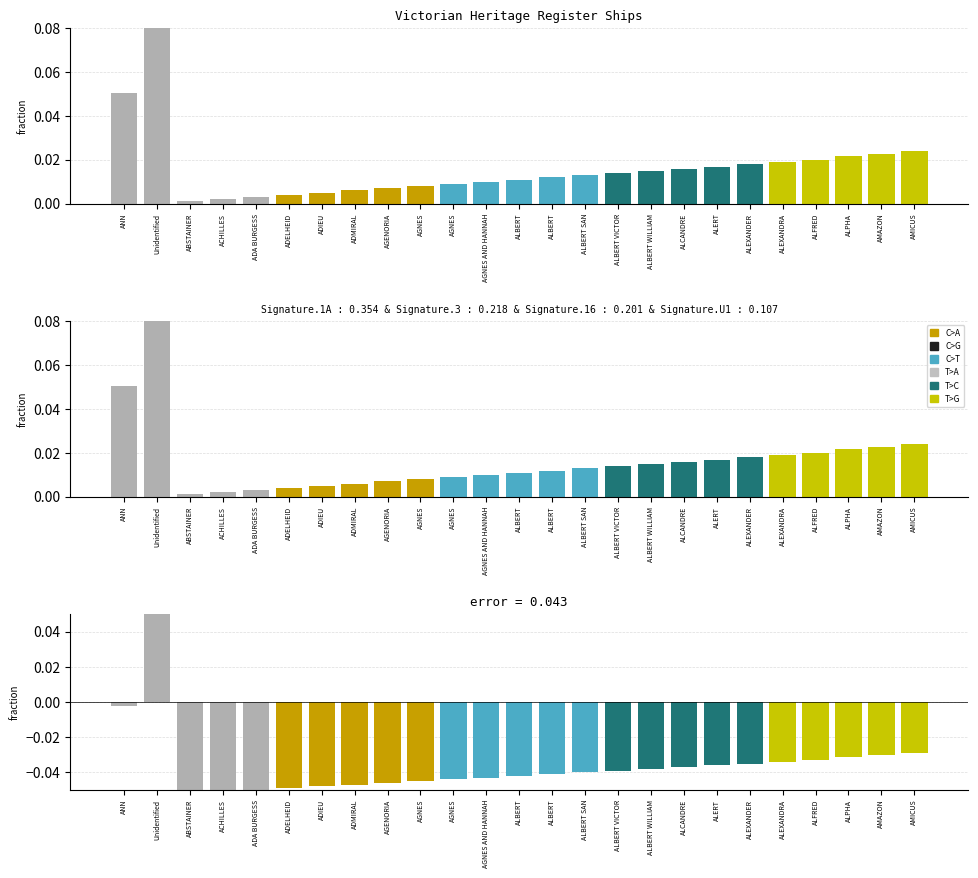

Reading left to right, extract all data points from this chart.

ID: ANN=0.1	Unidentified=1.0	ABSTAINER=0.0	ACHILLES=0.0	ADA BURGESS=0.0	ADELHEID=0.0	ADIEU=0.0	ADMIRAL=0.0	AGENORIA=0.0	AGNES=0.0	AGNES=0.0	AGNES AND HANNAH=0.0	ALBERT=0.0	ALBERT=0.0	ALBERT SAN=0.0	ALBERT VICTOR=0.0	ALBERT WILLIAM=0.0	ALCANDRE=0.0	ALERT=0.0	ALEXANDER=0.0	ALEXANDRA=0.0	ALFRED=0.0	ALPHA=0.0	AMAZON=0.0	AMICUS=0.0
error: ANN=-0.0	Unidentified=0.9	ABSTAINER=-0.1	ACHILLES=-0.1	ADA BURGESS=-0.1	ADELHEID=-0.0	ADIEU=-0.0	ADMIRAL=-0.0	AGENORIA=-0.0	AGNES=-0.0	AGNES=-0.0	AGNES AND HANNAH=-0.0	ALBERT=-0.0	ALBERT=-0.0	ALBERT SAN=-0.0	ALBERT VICTOR=-0.0	ALBERT WILLIAM=-0.0	ALCANDRE=-0.0	ALERT=-0.0	ALEXANDER=-0.0	ALEXANDRA=-0.0	ALFRED=-0.0	ALPHA=-0.0	AMAZON=-0.0	AMICUS=-0.0